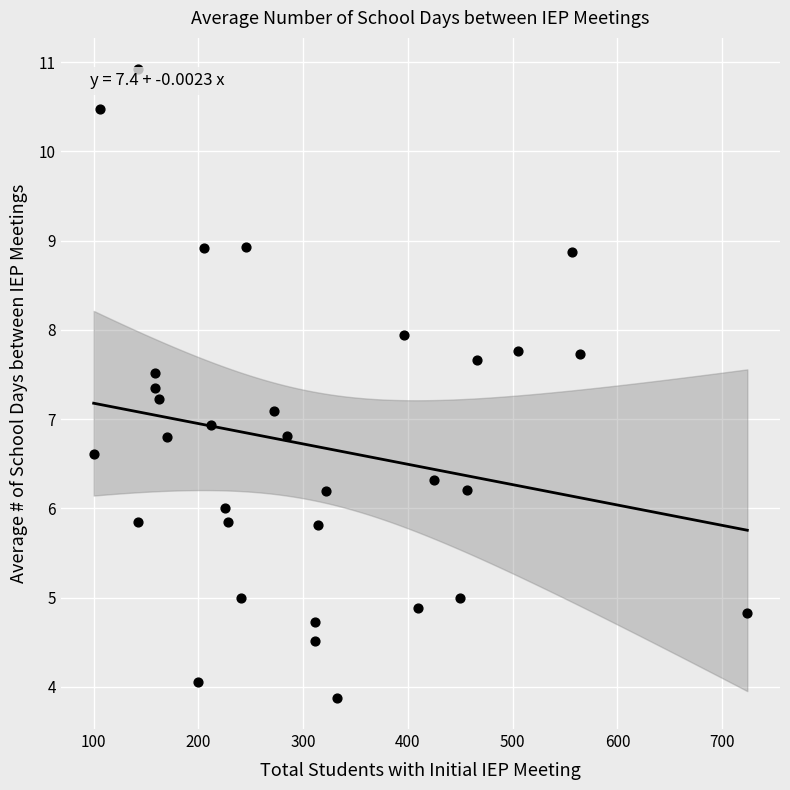

What is the range of X values (max minus min)?

624.0